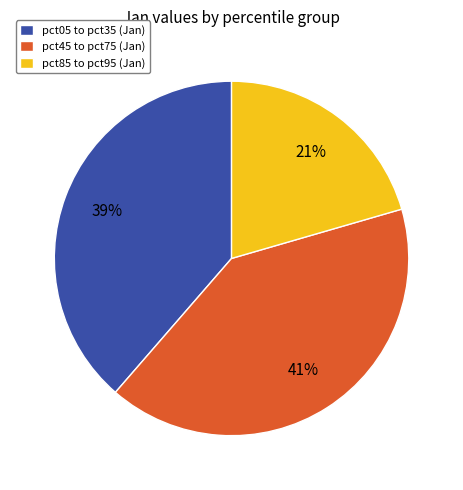

Rank the categories by value from lowest to highest.

pct85 to pct95 (Jan), pct05 to pct35 (Jan), pct45 to pct75 (Jan)